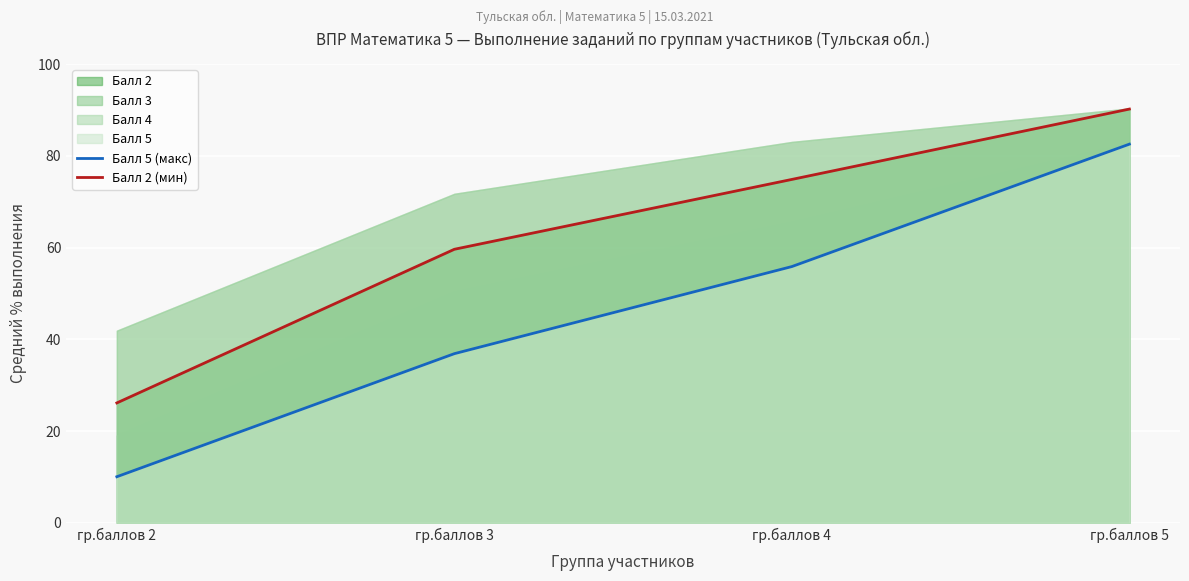

What is the minimum value for Балл 5 (макс)?

10.1